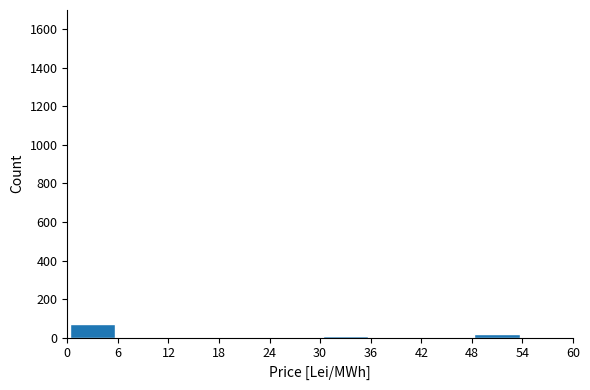

Reading left to right, transcribe this chart: for each bar, give the range it covers on the x-axis and its height. The values are not printed on the chart, so give them approximately, as read against the axis.

0 to 6: 80
6 to 12: 0
12 to 18: 0
18 to 24: 0
24 to 30: 0
30 to 36: under 20
36 to 42: 0
42 to 48: 0
48 to 54: under 20
54 to 60: 0